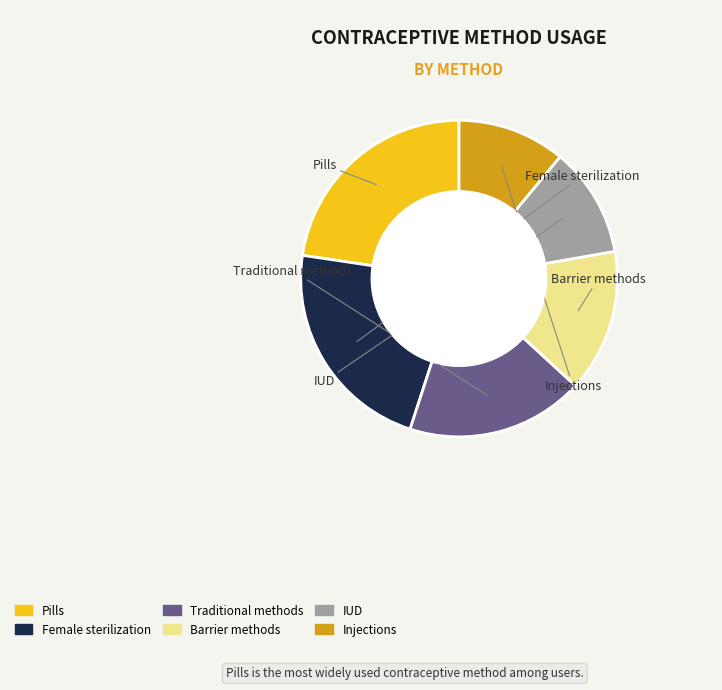

The Barrier methods slice represents 15% of the pie. True or false?

True